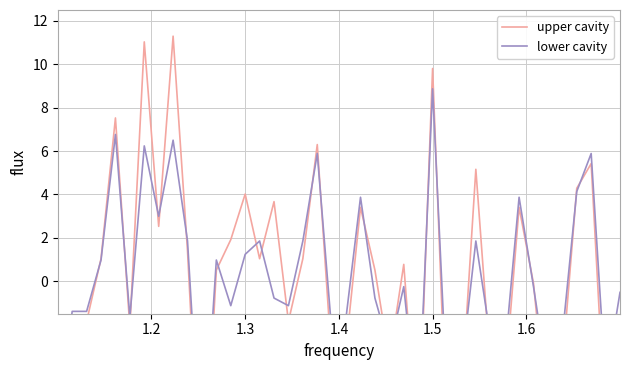

True or false: upper cavity has more than 2 points higher than both neighbors.

True